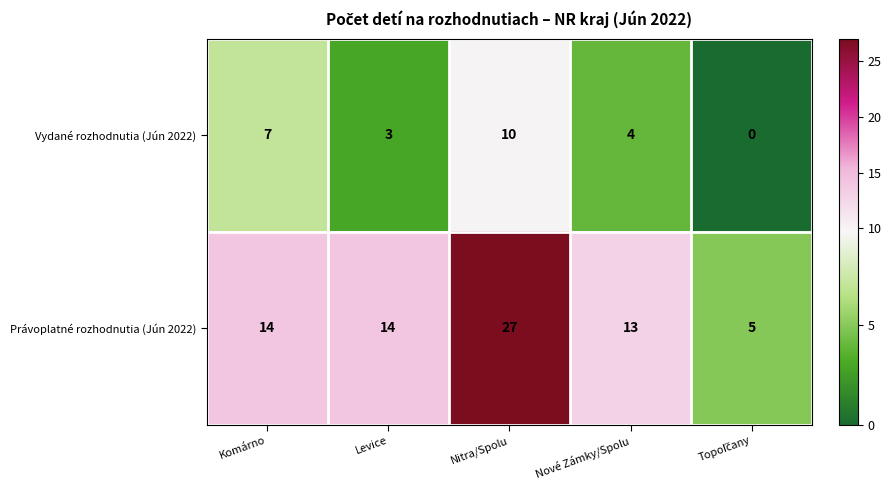

What is the difference between the maximum and minimum values in the Vydané rozhodnutia (Jún 2022) series?

10